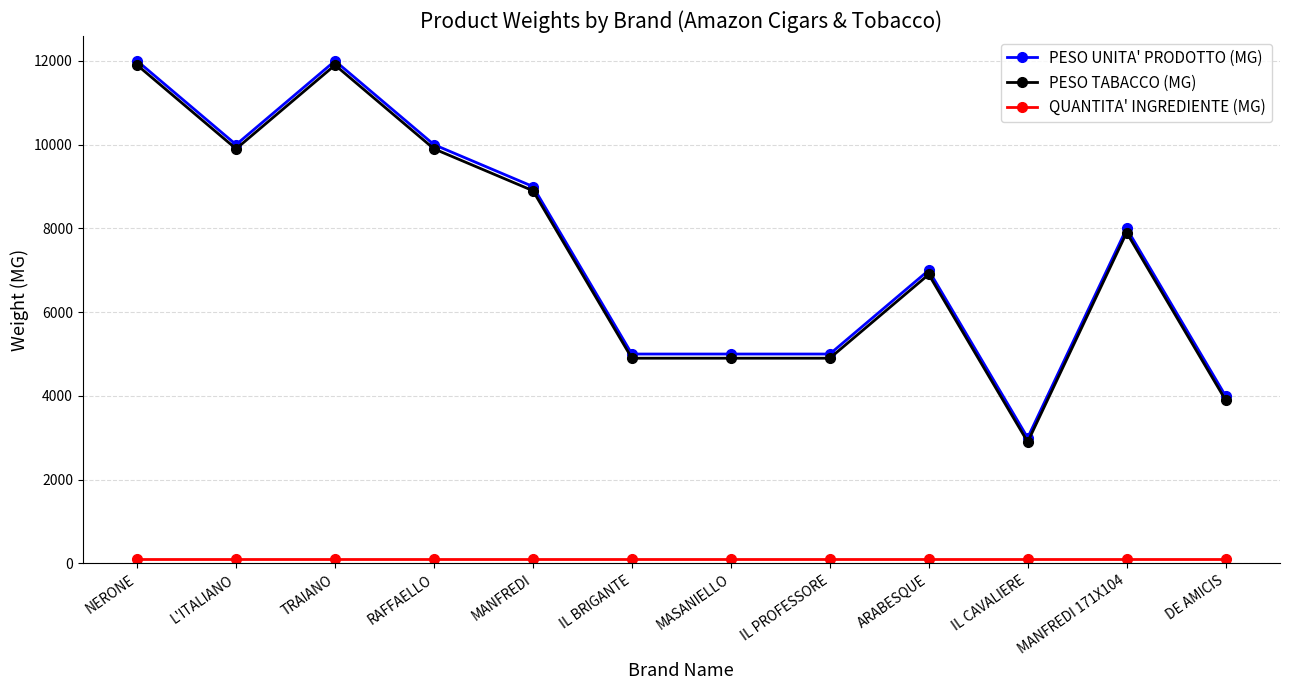

At which category does PESO TABACCO (MG) reach its first local peak?

TRAIANO